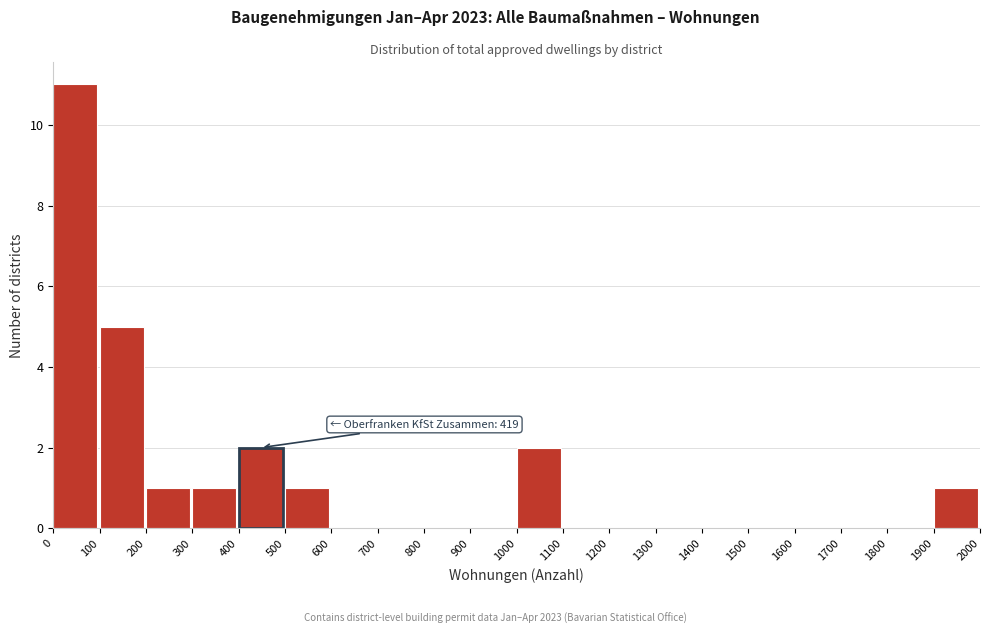

Over which range of the x-axis is the bar tallest?

0 to 100